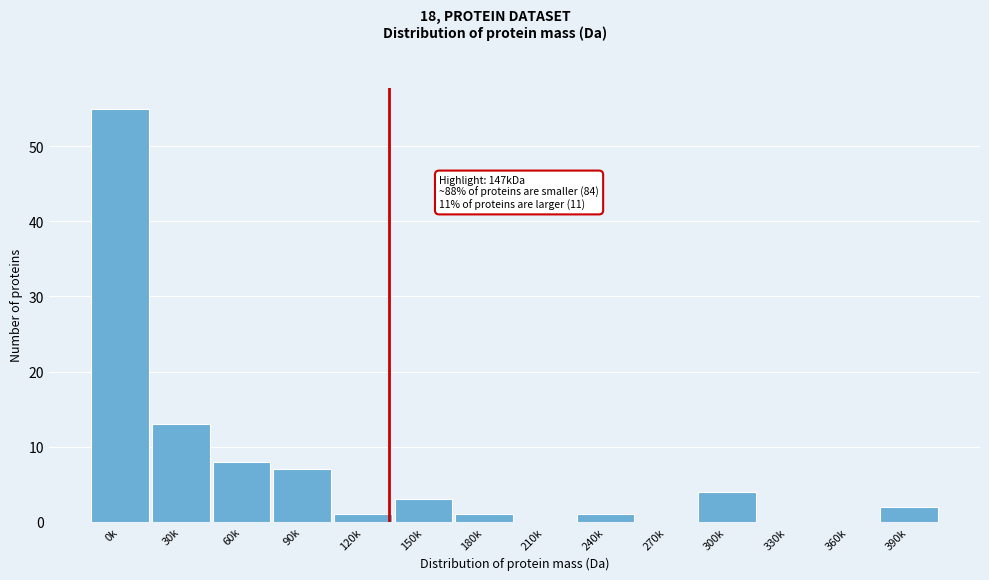

Reading left to right, what are all the values shown in this chart?

0k=55	30k=13	60k=8	90k=7	120k=1	150k=3	180k=1	210k=0	240k=1	270k=0	300k=4	330k=0	360k=0	390k=2